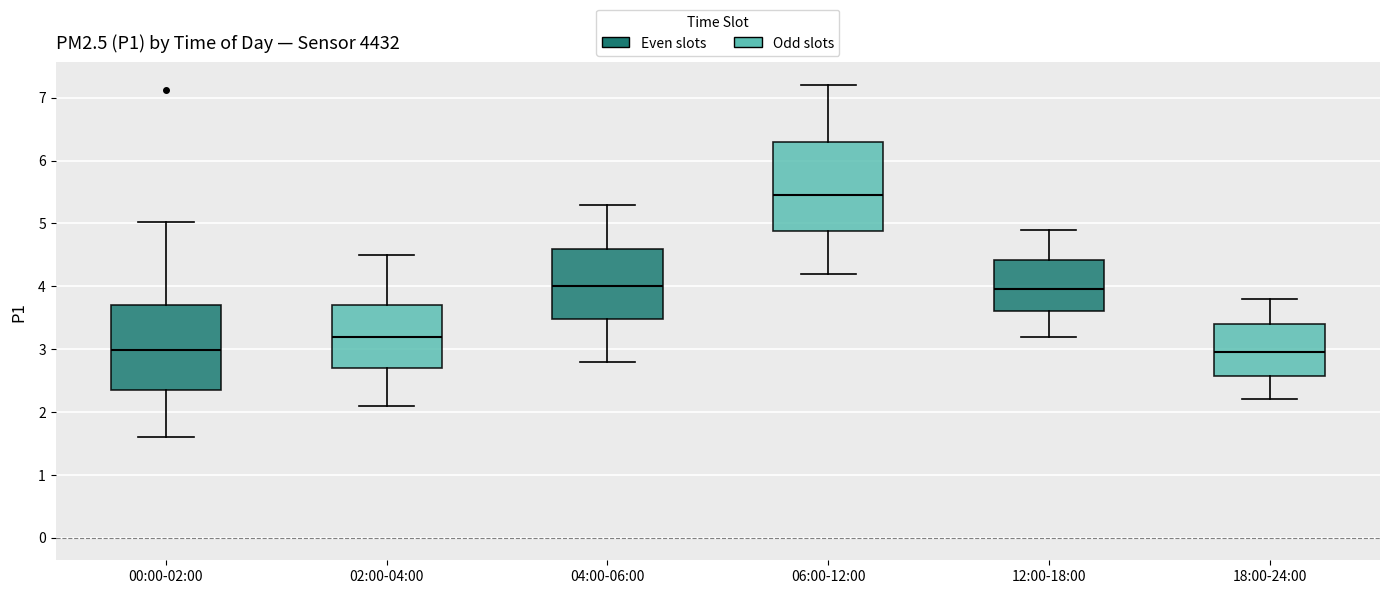

Reading left to right, transcribe this box plot: for each box, give where its median line is, the range the box spans, and where its two whiskers end, as read against the y-axis. The values are not printed on the chart, so give them approximately, as read against the axis.

00:00-02:00: median 3.0, box 2.4 to 3.7, whiskers 1.6 to 5.0
02:00-04:00: median 3.2, box 2.7 to 3.7, whiskers 2.1 to 4.5
04:00-06:00: median 4.0, box 3.5 to 4.6, whiskers 2.8 to 5.3
06:00-12:00: median 5.5, box 4.9 to 6.3, whiskers 4.2 to 7.2
12:00-18:00: median 4.0, box 3.6 to 4.4, whiskers 3.2 to 4.9
18:00-24:00: median 3.0, box 2.6 to 3.4, whiskers 2.2 to 3.8